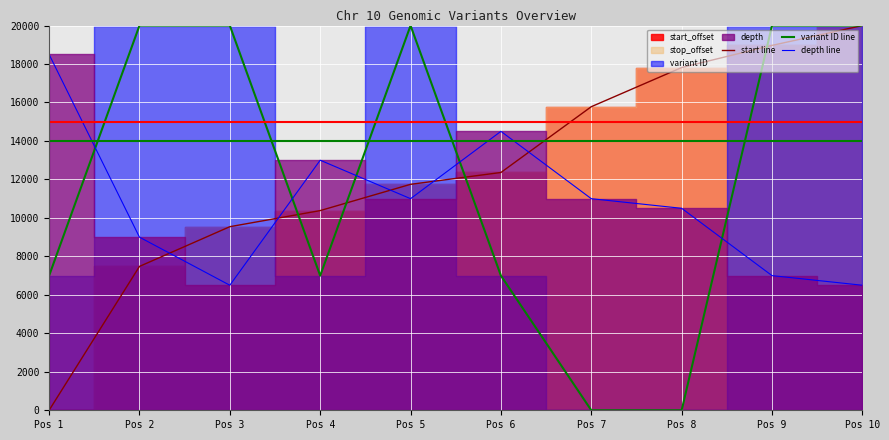

At which label does depth line first exceed 11000?

Pos 1